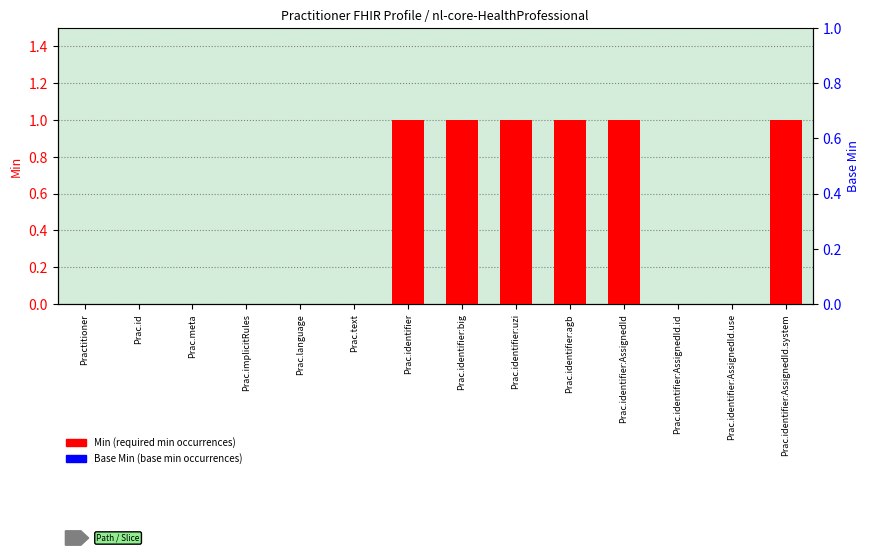

What are all the series names shown in the legend?

Min, Base Min